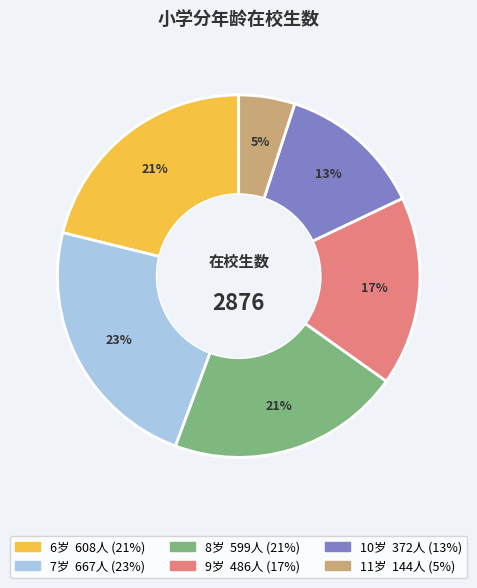

Does any single category account for the majority?

No